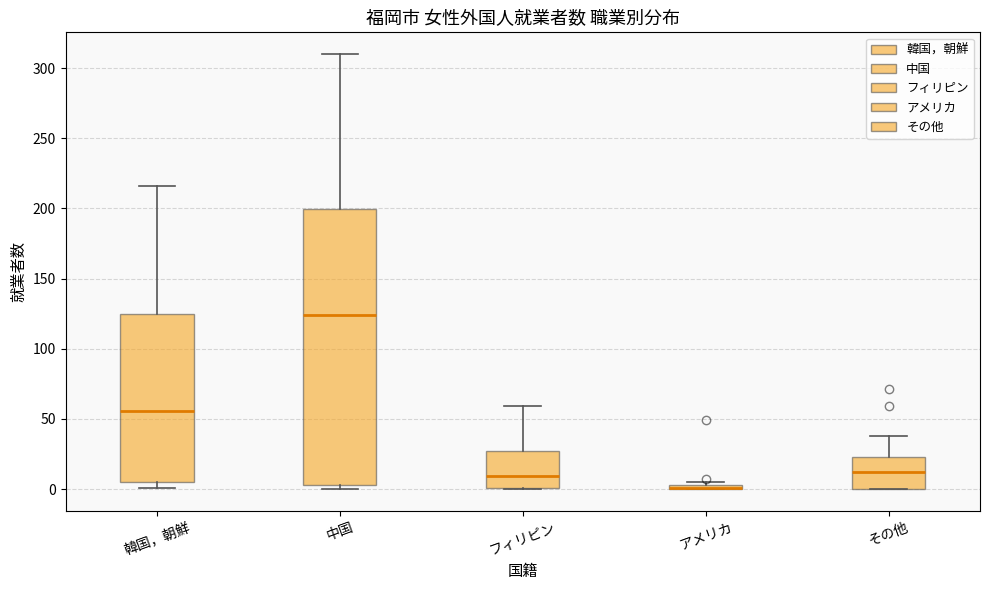

Which box is the tallest, from its lower edge to its upper edge?

中国